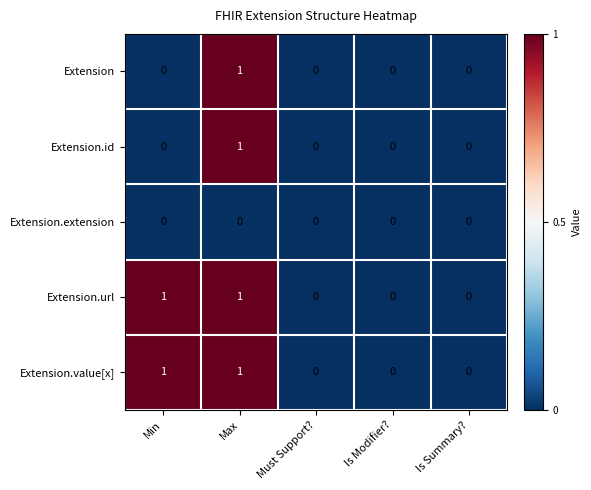

Is the value of Extension at Max greater than the value of Extension.id at Min?

Yes